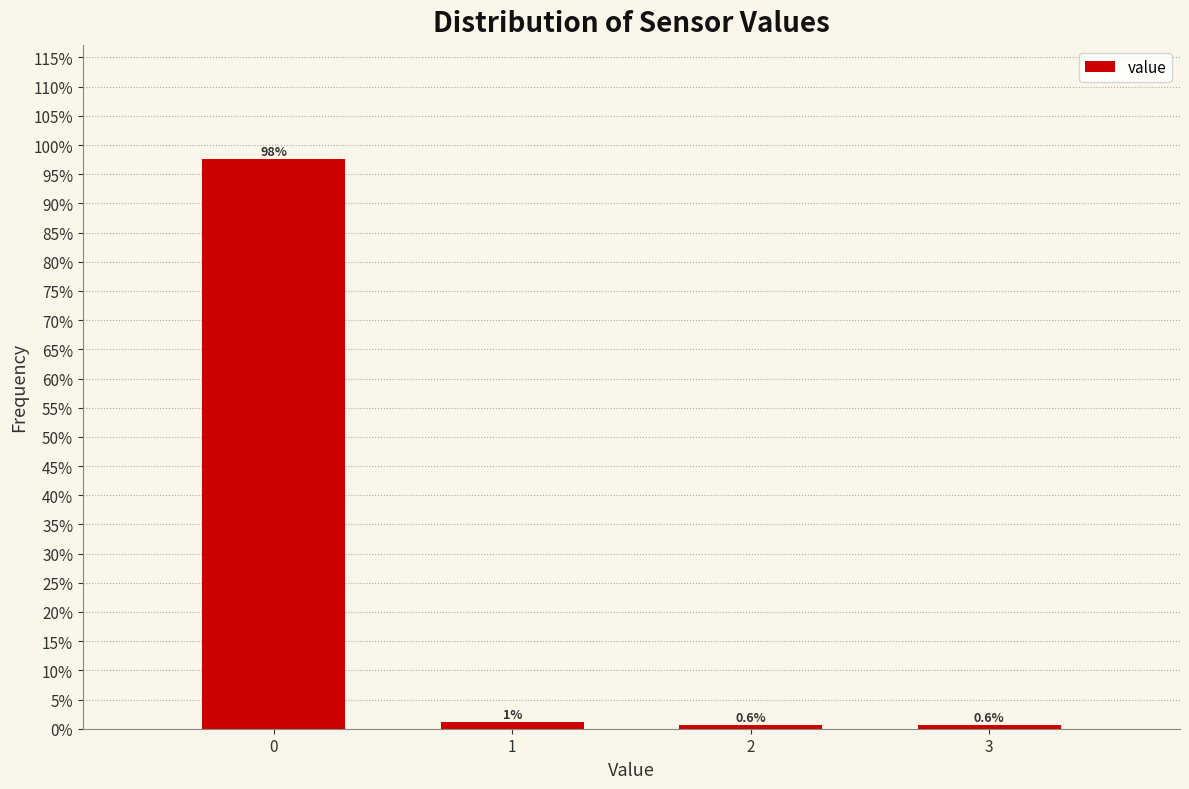

What is the value of the 3rd bar from the left?

0.6